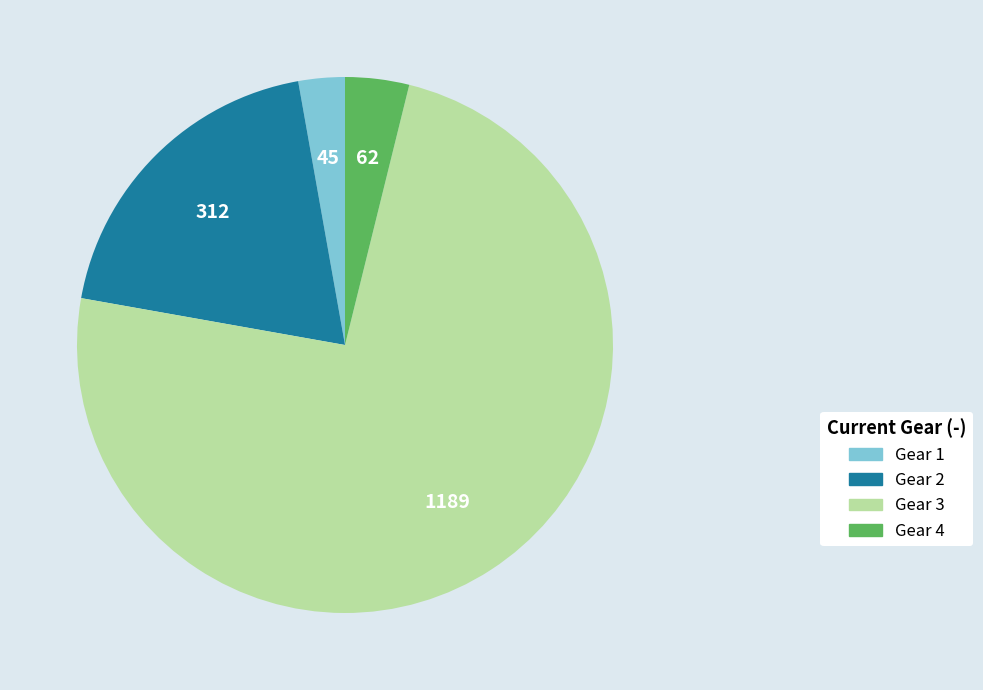

What is the ratio of the value at Gear 2 to the value at Gear 3?

0.3